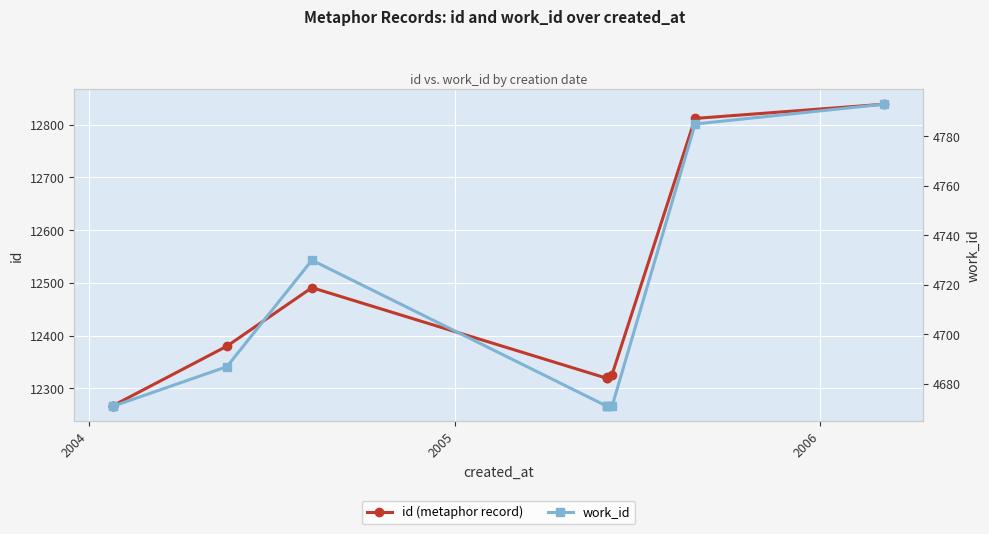

Reading right to left, transcribe all the data shown in this chart.

id (metaphor record): 12839	12812	12326	12322	12320	12319	12491	12380	12267	12266
work_id: 4793	4785	4671	4671	4671	4671	4730	4687	4671	4671